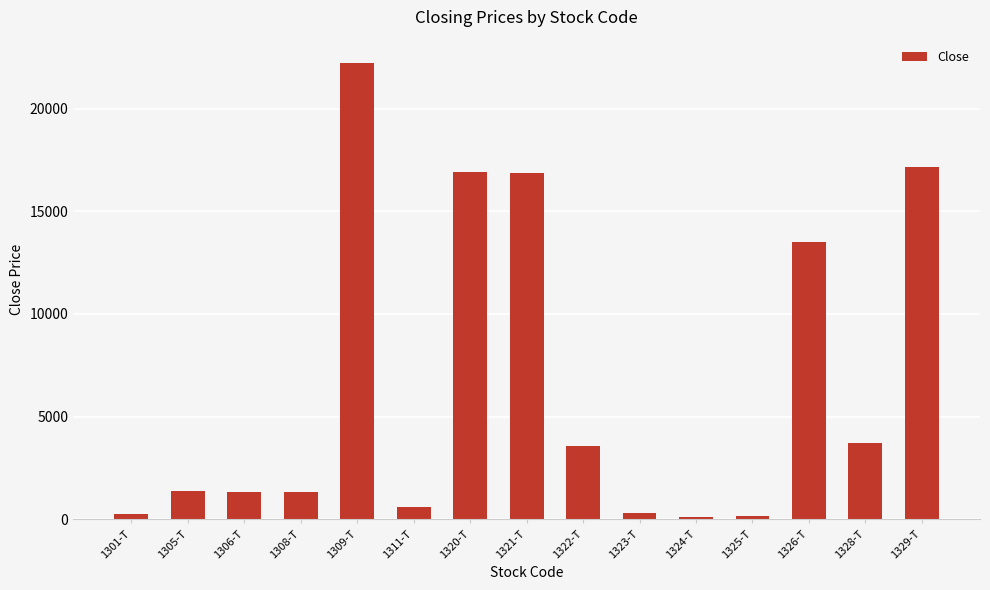

What is the average value?

6626